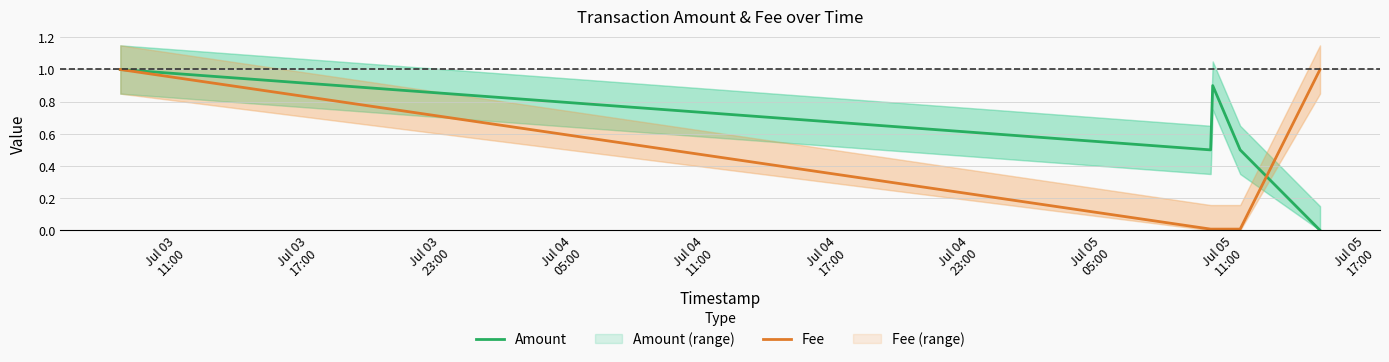

True or false: Amount and Fee cross at least once.

True